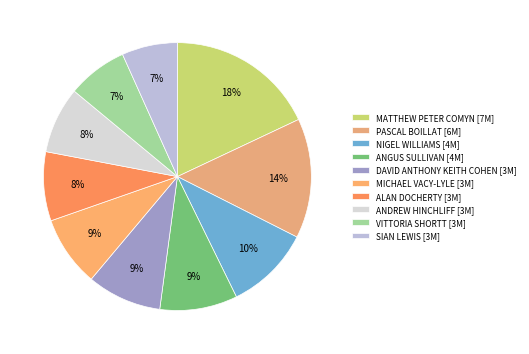

To the nearest percent, what percentage of the pie is ANDREW HINCHLIFF?

8%